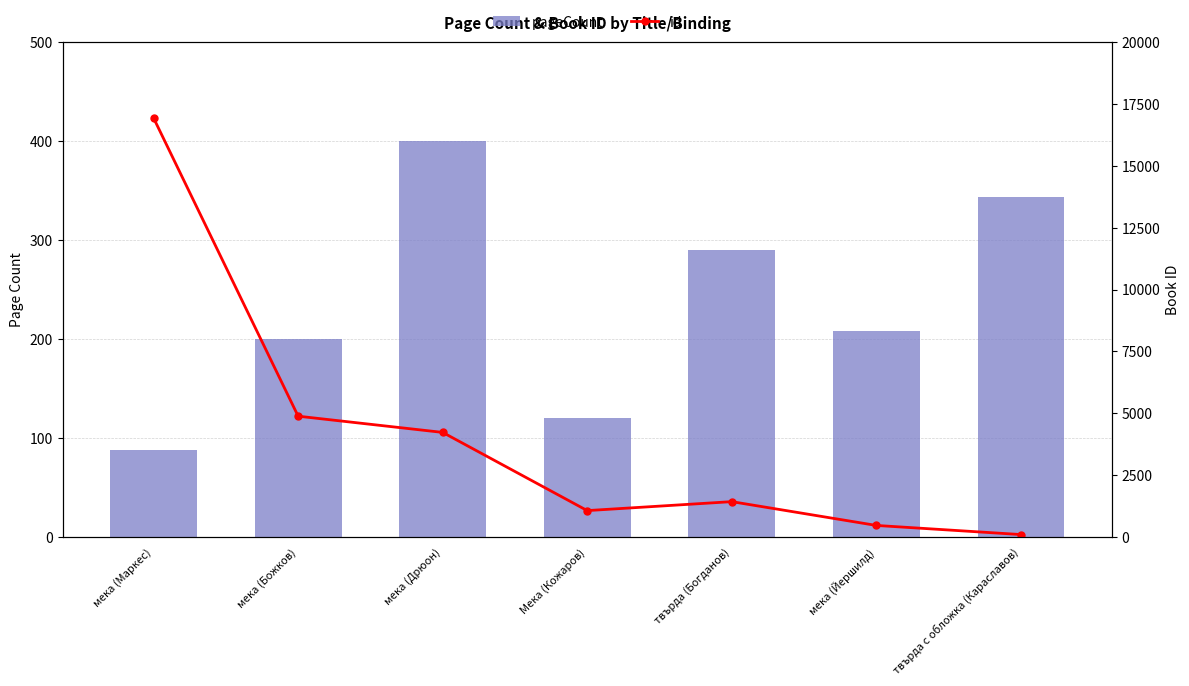

Reading right to left, extract all data points from this chart.

pageCount: 344	208	290	120	400	200	88
id: 93	462	1424	1062	4223	4879	16933